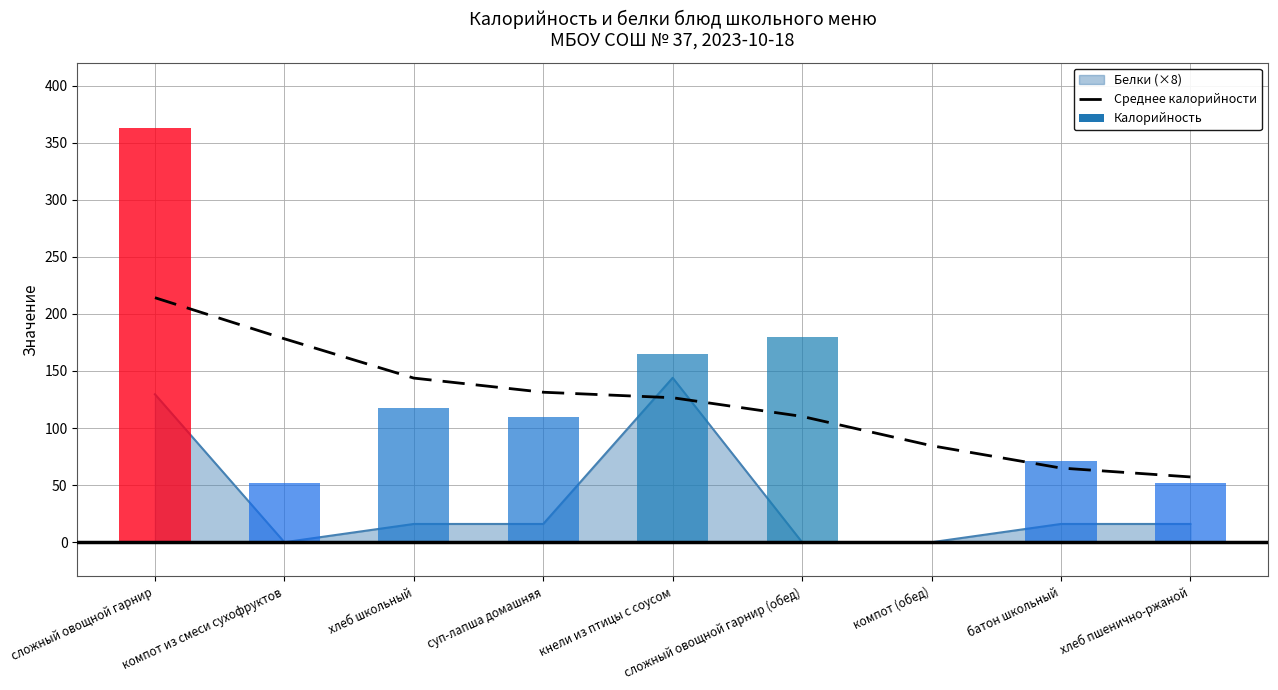

What value does the data have at хлеб школьный?

143.8